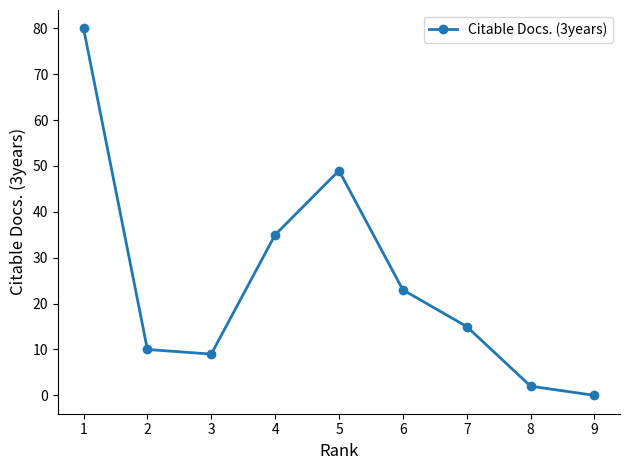

What is the value of the 9th point from the left?

0